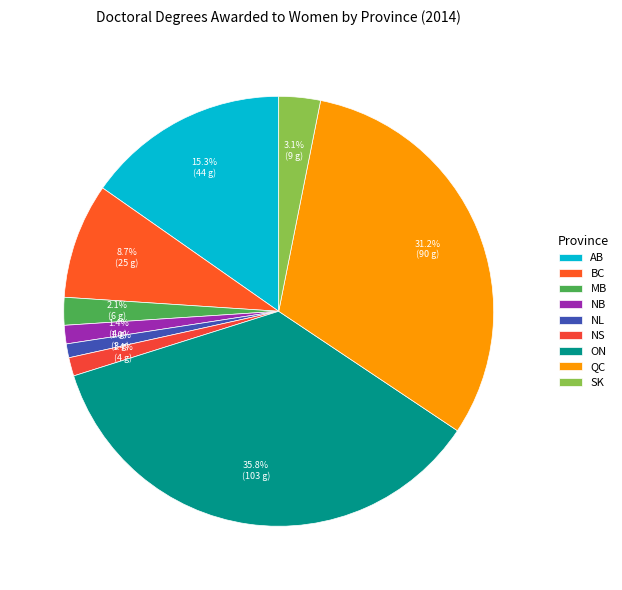

How many slices are in this pie chart?

9